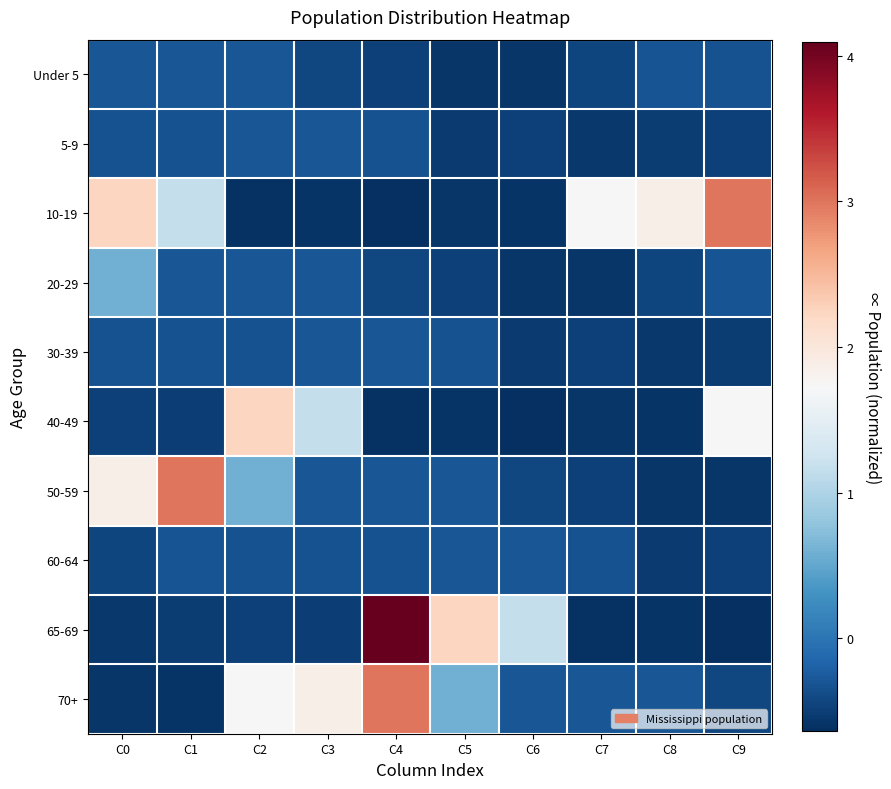

What is the maximum value shown in the chart?

4.1